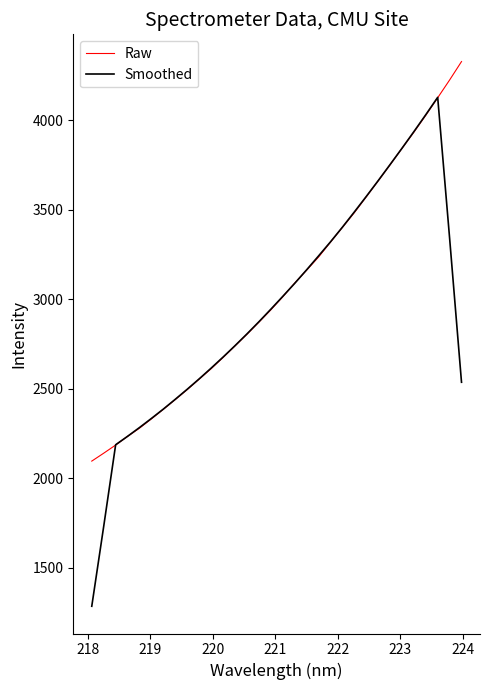

List the series in order of their peak value, lowest first.

Smoothed, Raw